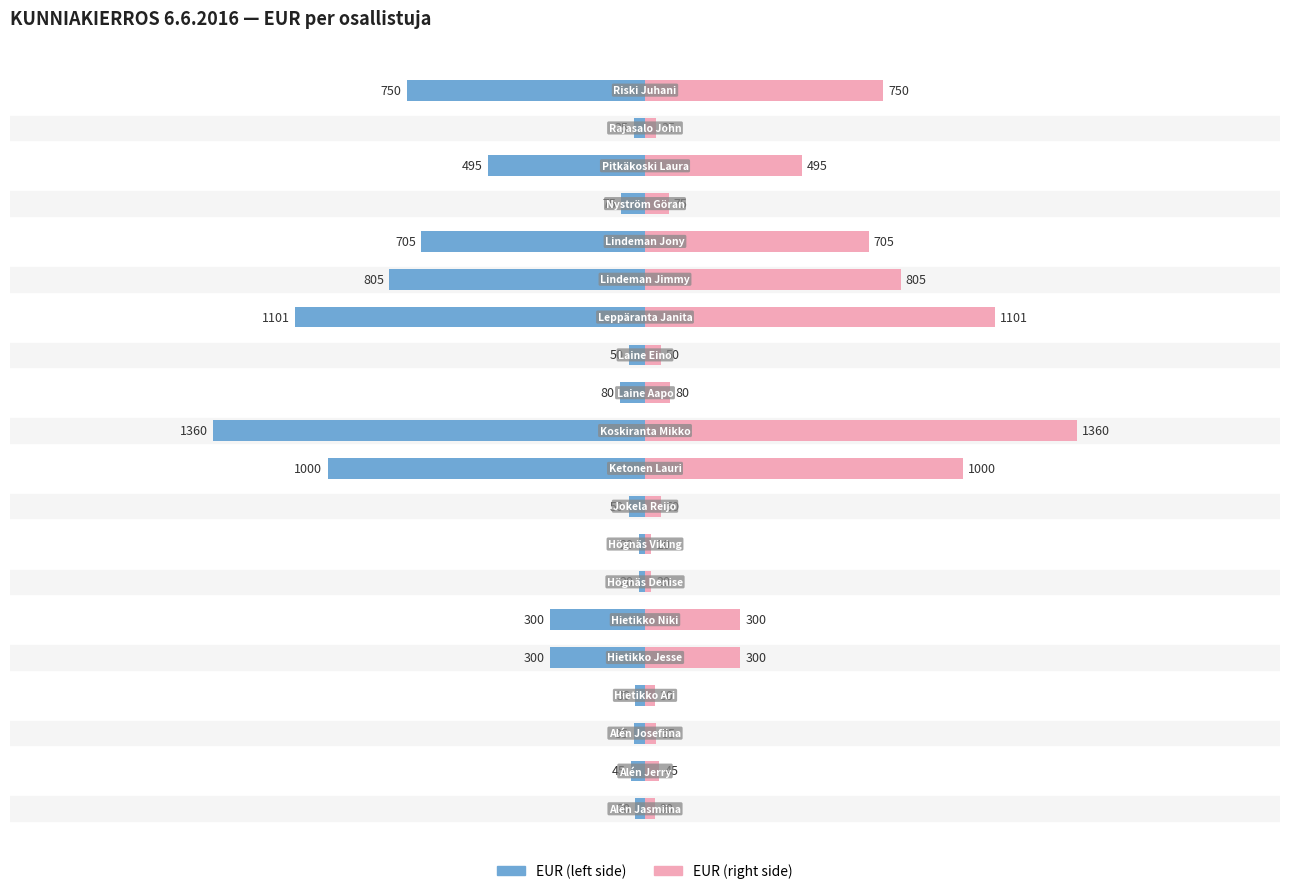

Reading left to right, extract all data points from this chart.

EUR (left): -30	-45	-35	-30	-300	-300	-20	-20	-50	-1000	-1360	-80	-50	-1101	-805	-705	-75	-495	-35	-750
EUR (right): 30	45	35	30	300	300	20	20	50	1000	1360	80	50	1101	805	705	75	495	35	750